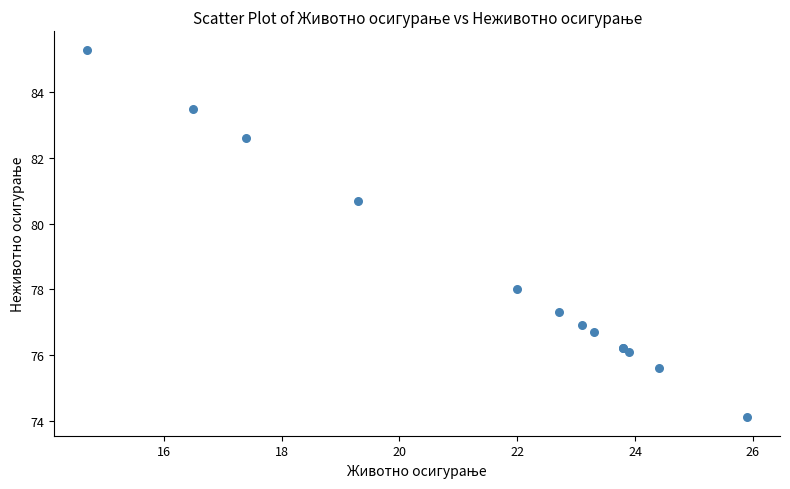

What Y value in the scatter plot is closest to 79?

78.0